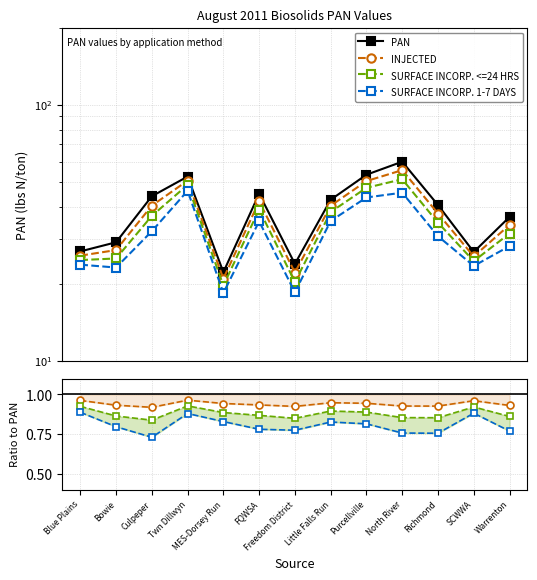

True or false: SURFACE INCORP. 1-7 DAYS and PAN intersect in this chart.

False